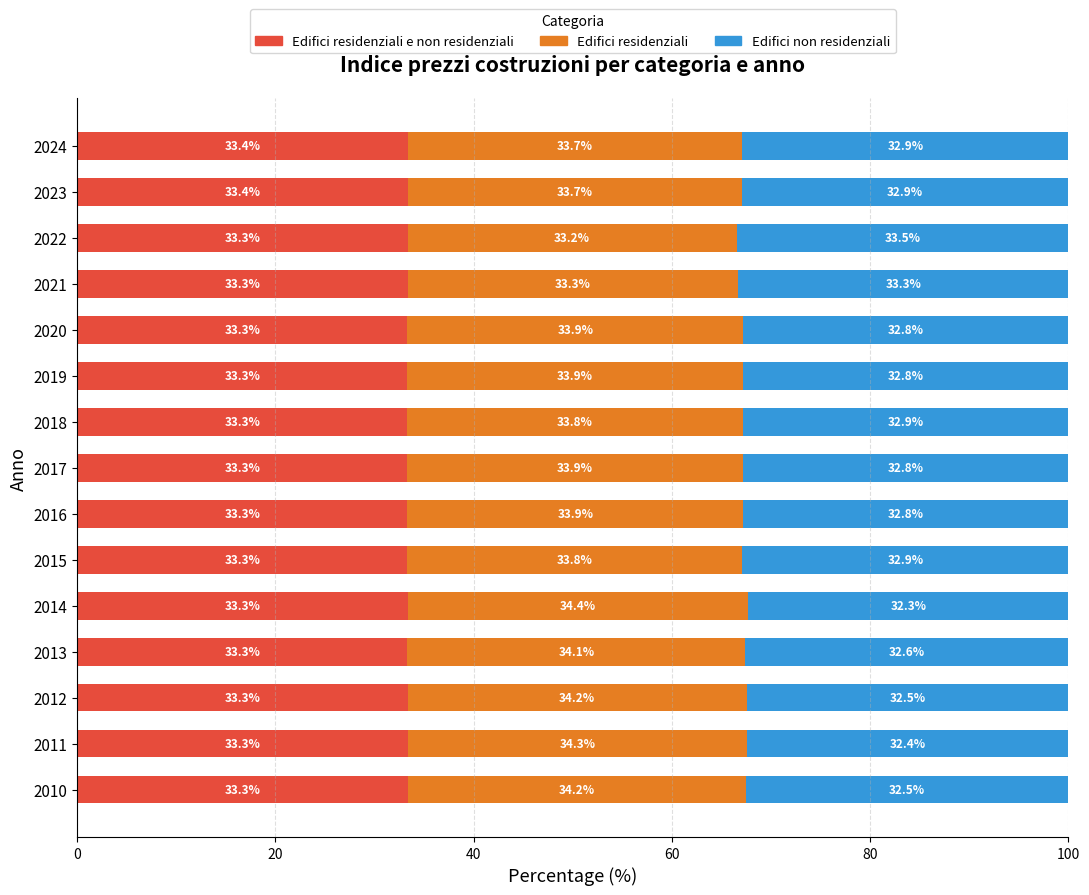

What is the total value across all series at 2016?

100.0